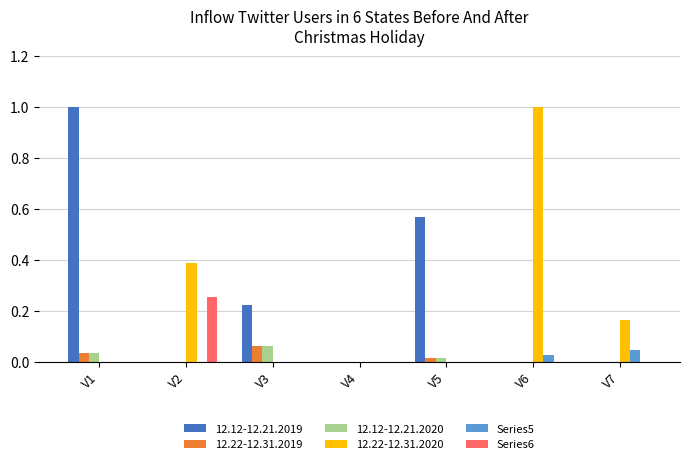

What is the sum of the 12.22-12.31.2020 values at V2 and V4?

0.4